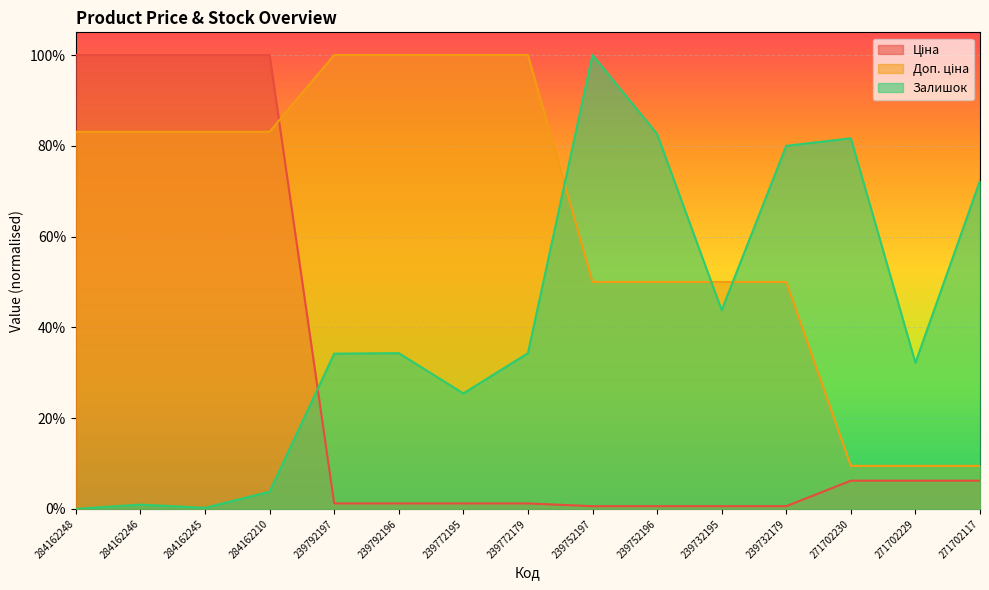

Count the number of categories in the chart.

15